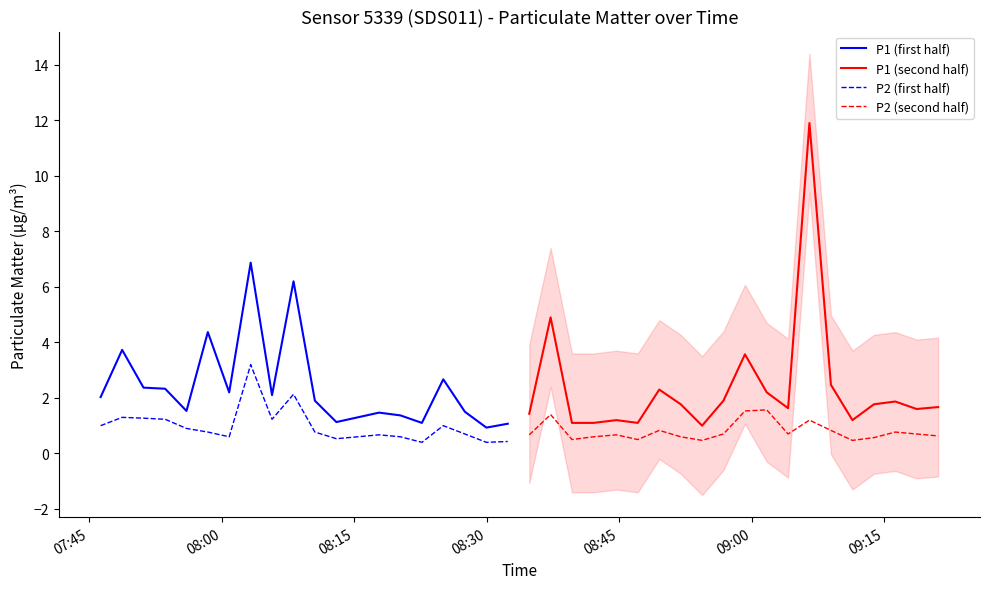

True or false: P2 (first half) and P1 (first half) cross at least once.

False